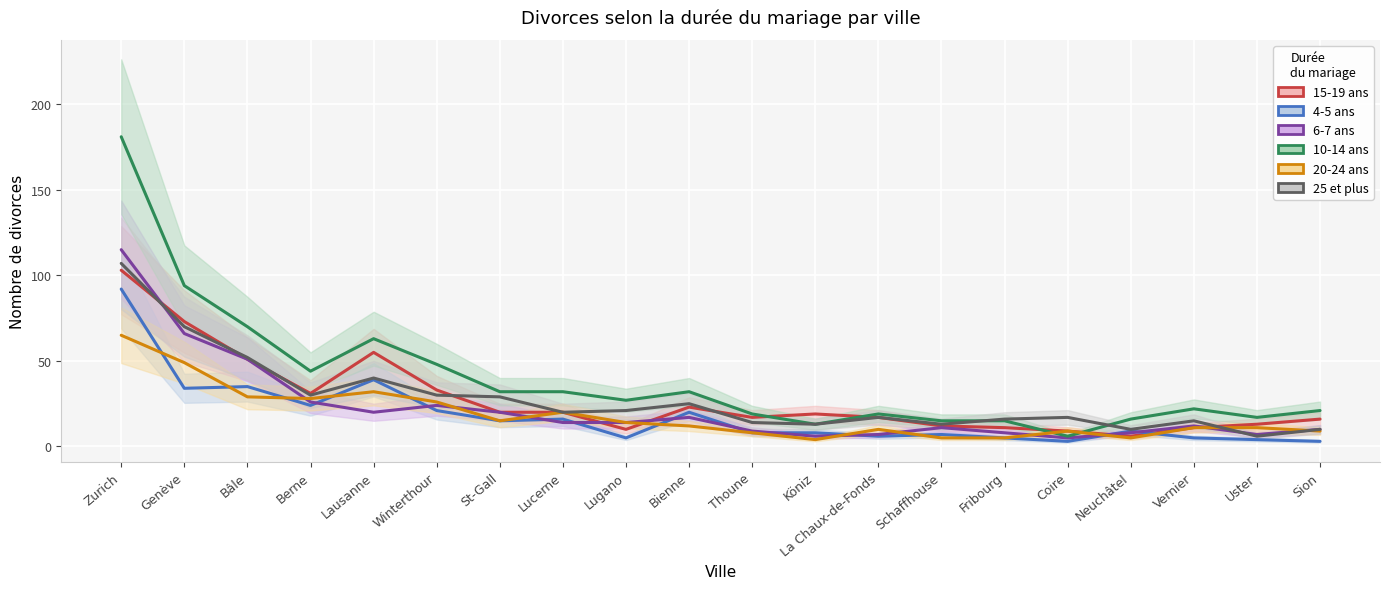

What is the difference between the 15-19 ans values at Neuchâtel and Uster?

7